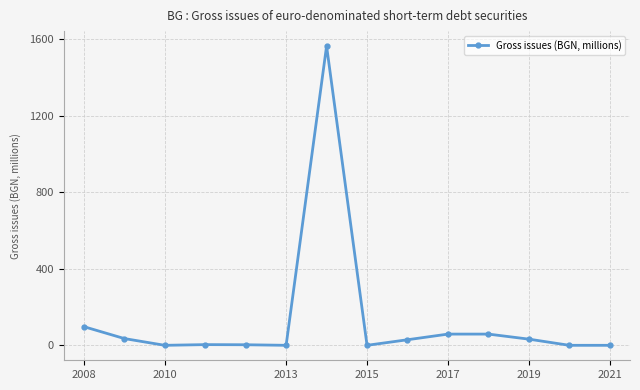

How many series are shown in this chart?

1